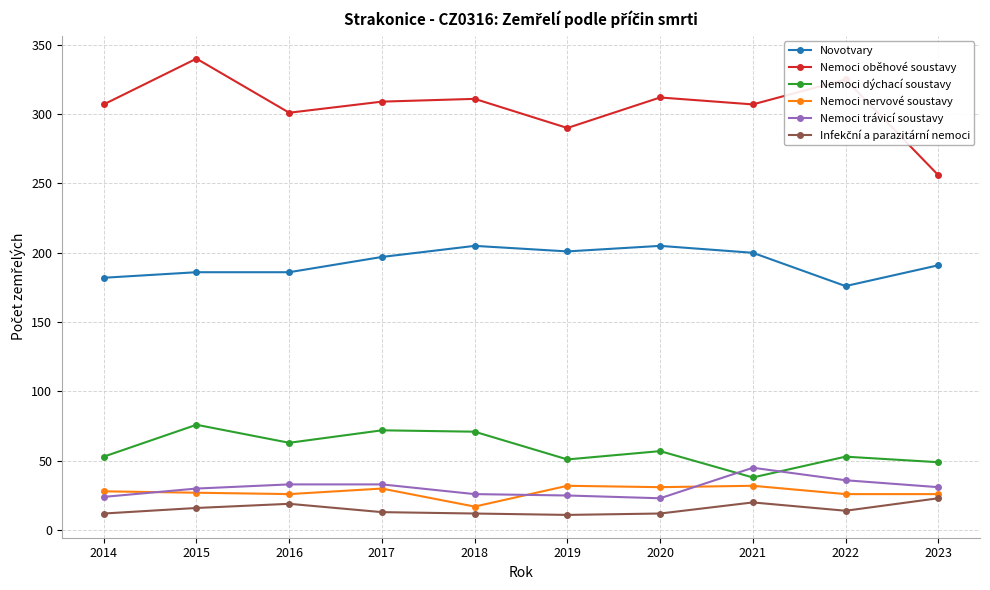

Does the chart display data point markers on the line(s)?

Yes